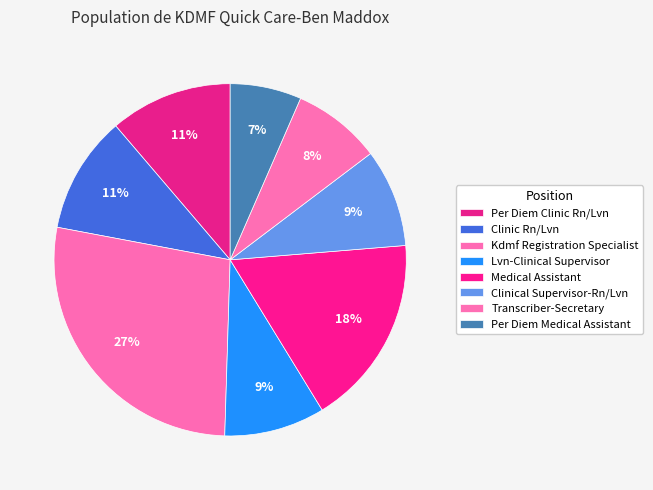

To the nearest percent, what portion does Clinical Supervisor-Rn/Lvn represent?

9%